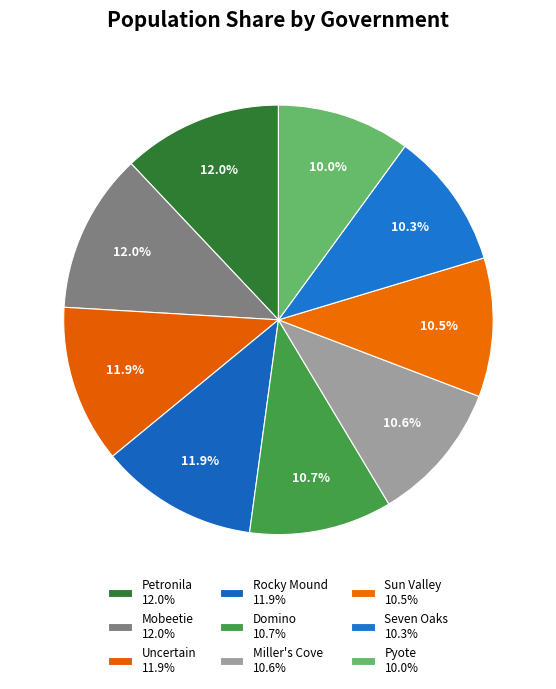

How many segments does this pie chart have?

9